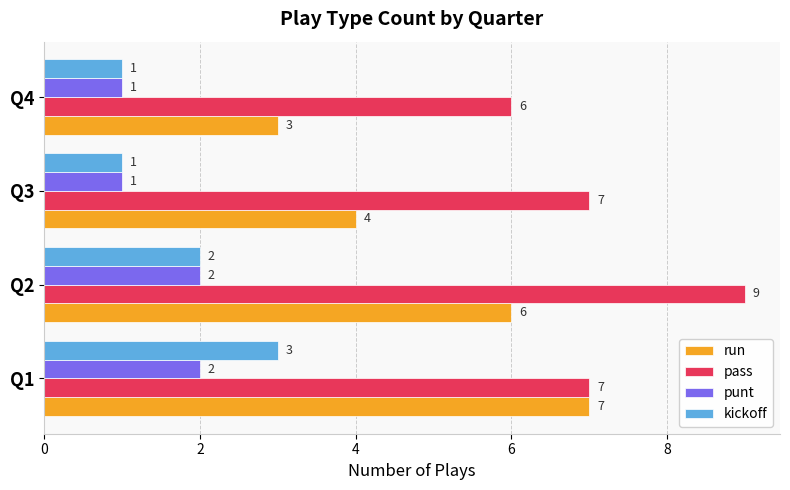

What are all the series names shown in the legend?

run, pass, punt, kickoff